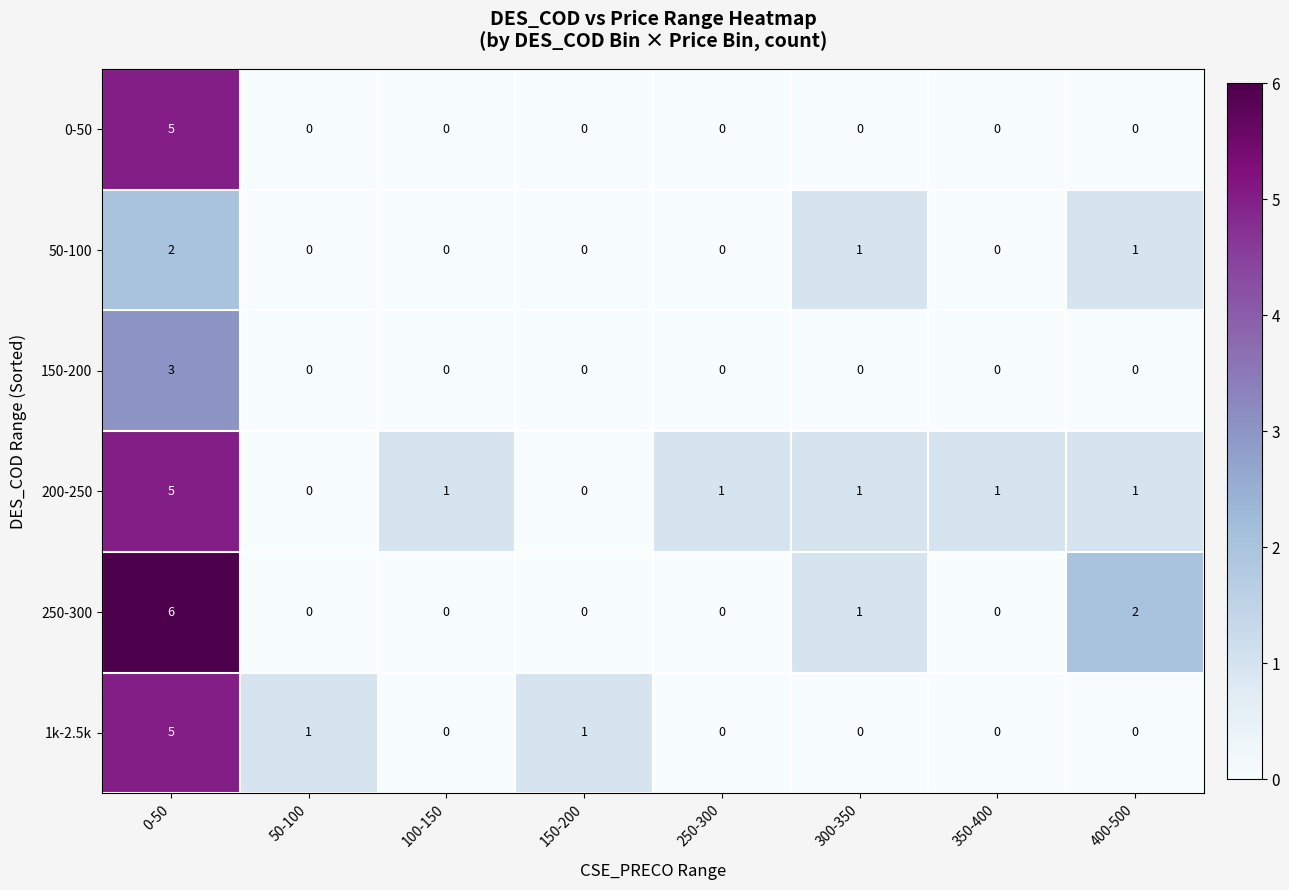

What is the difference between the maximum and minimum values in the 1k-2.5k series?

5